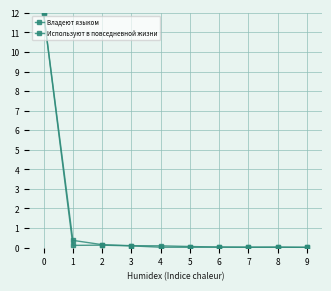

How many data points does each series have?

10